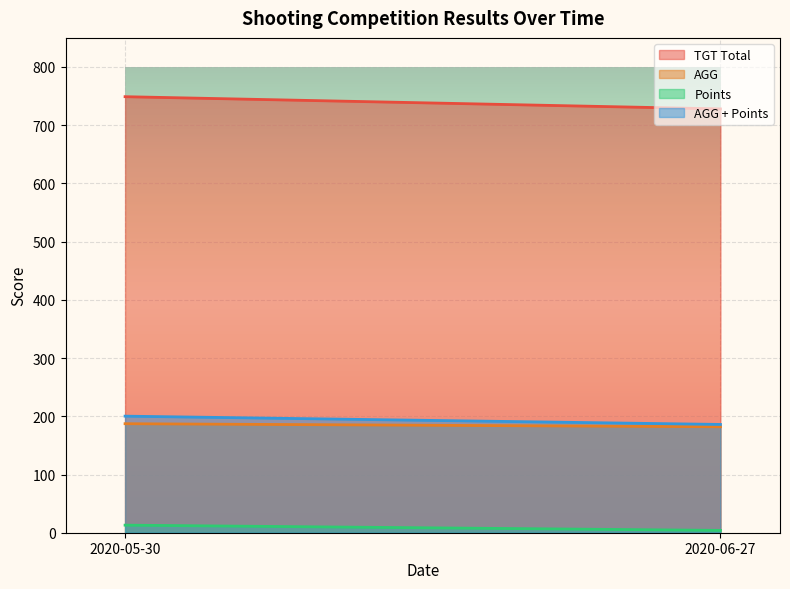

Which category has the lowest value across all series?

2020-06-27